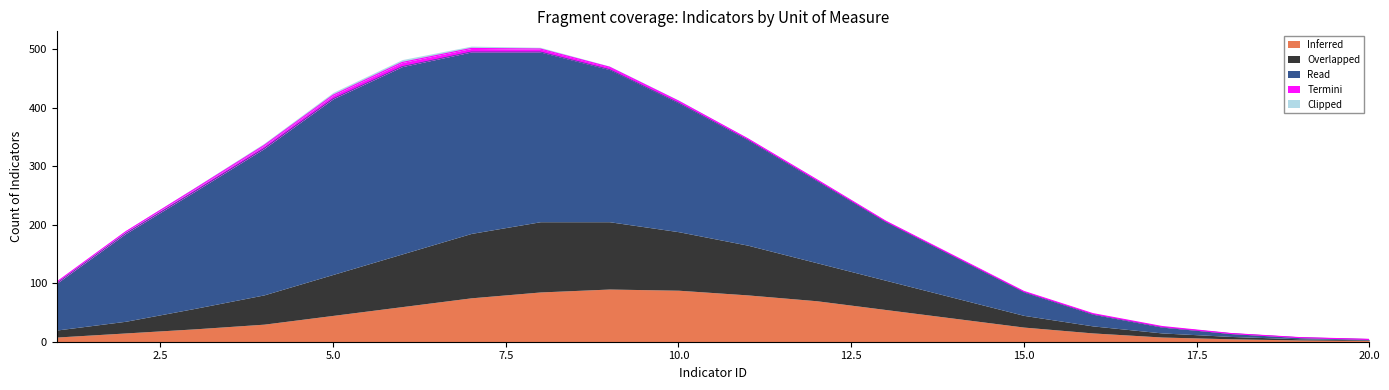

Reading left to right, list all the values displayed in this chart.

Inferred: 8	15	22	30	45	60	75	85	90	88	80	70	55	40	25	15	8	5	3	2
Overlapped: 12	20	35	50	70	90	110	120	115	100	85	65	50	35	20	12	7	4	2	1
Read: 80	150	200	250	300	320	310	290	260	220	180	140	100	70	40	20	10	5	2	1
Termini: 2	3	4	5	6	7	6	5	4	3	2	2	1	1	1	1	1	0	0	0
Clipped: 1	2	3	4	5	5	4	3	2	2	1	1	1	0	0	0	0	0	0	0